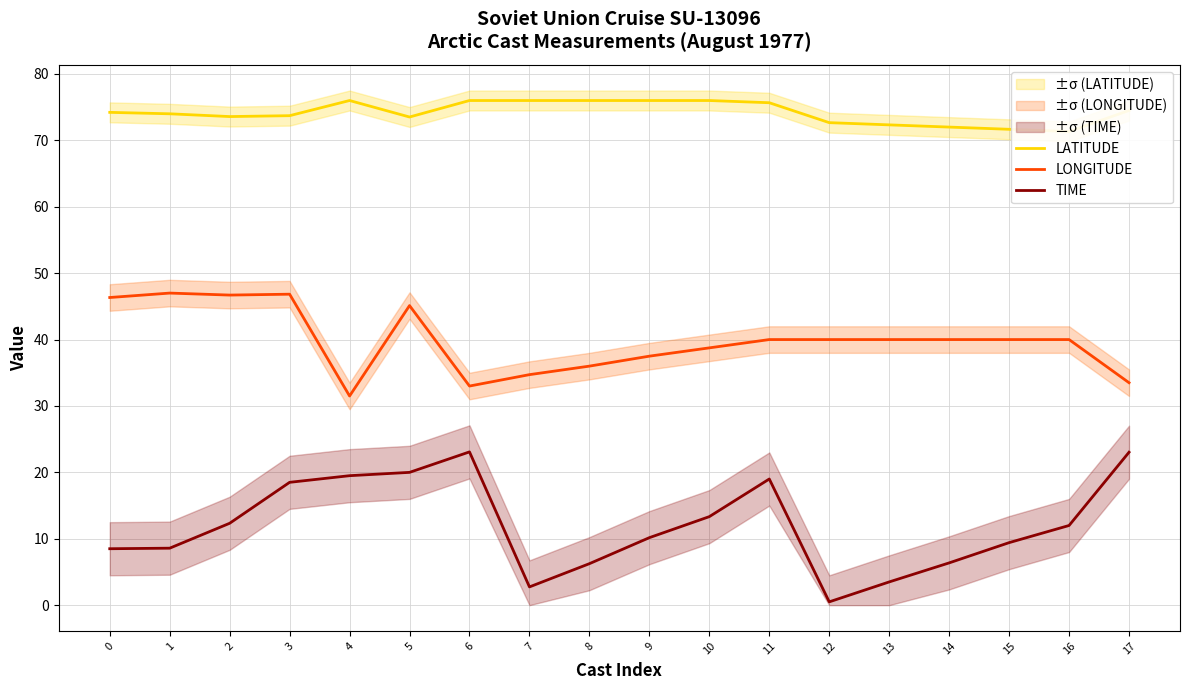

Is the value of LATITUDE at 16 greater than the value of LONGITUDE at 14?

Yes